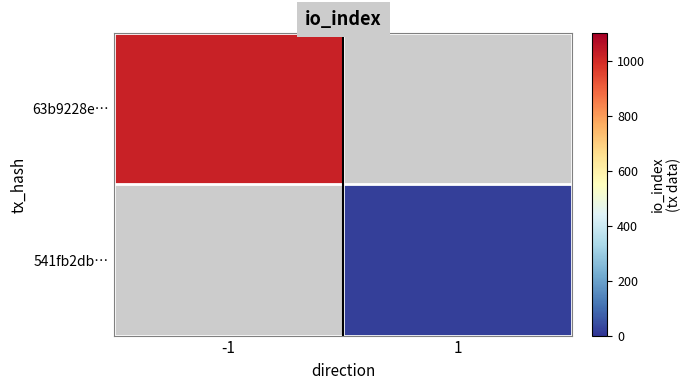

Which category has the lowest value in the 63b9228e… series?

-1